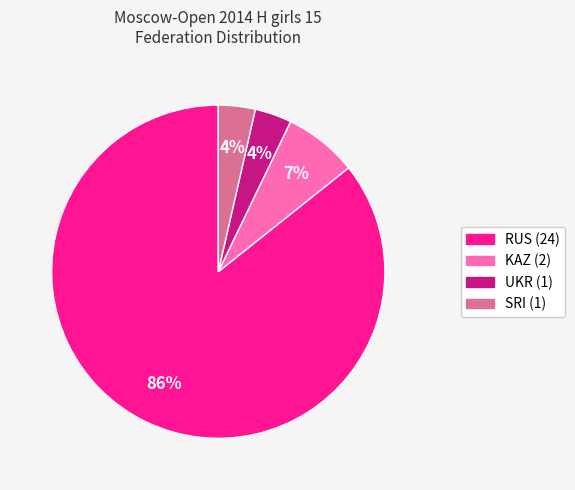

Does any single category account for the majority?

Yes